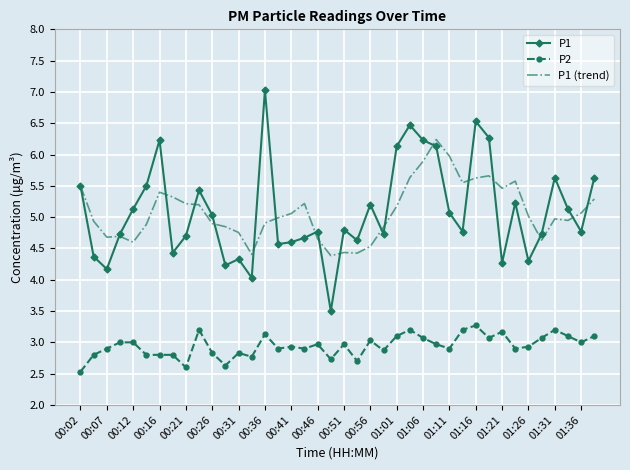

Rank the series by their maximum value, from highest to lowest.

P1, P1 (trend), P2